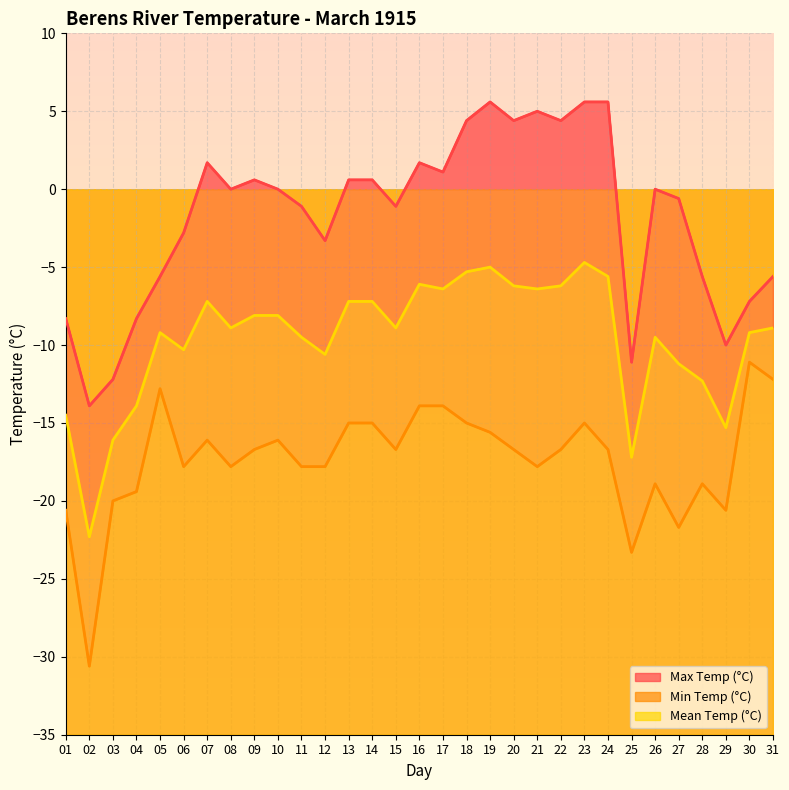

How many interior local valleys does the Max Temp (°C) series have?

9